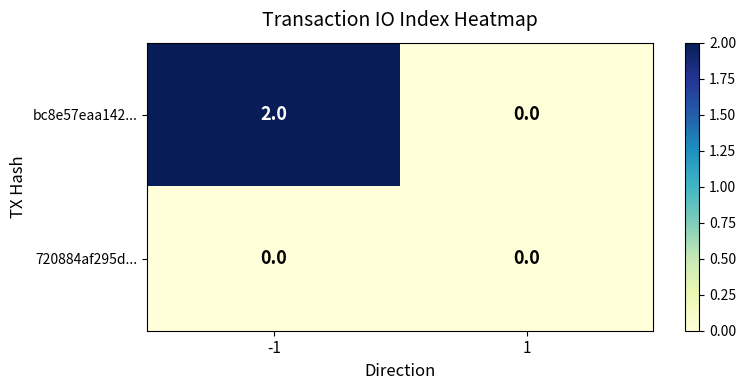

Which series has the widest spread of values?

bc8e57eaa142...